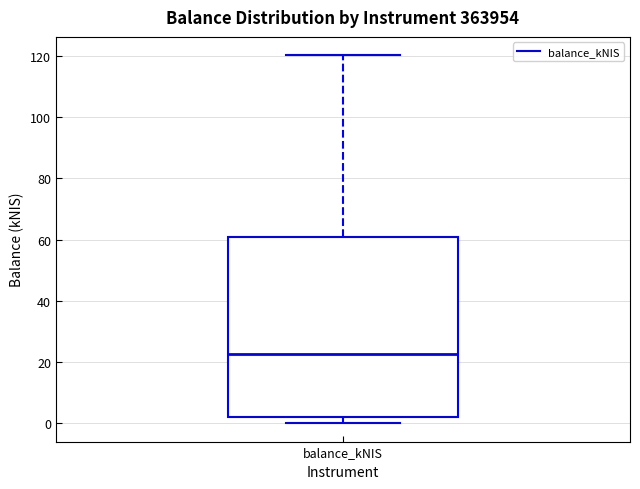

Read this box plot against the y-axis: the position of the median line, the range covered by the box, and the ends of both whiskers. The values are not printed on the chart, so give them approximately, as read against the axis.

median 22, box 2 to 60, whiskers 0 to 120